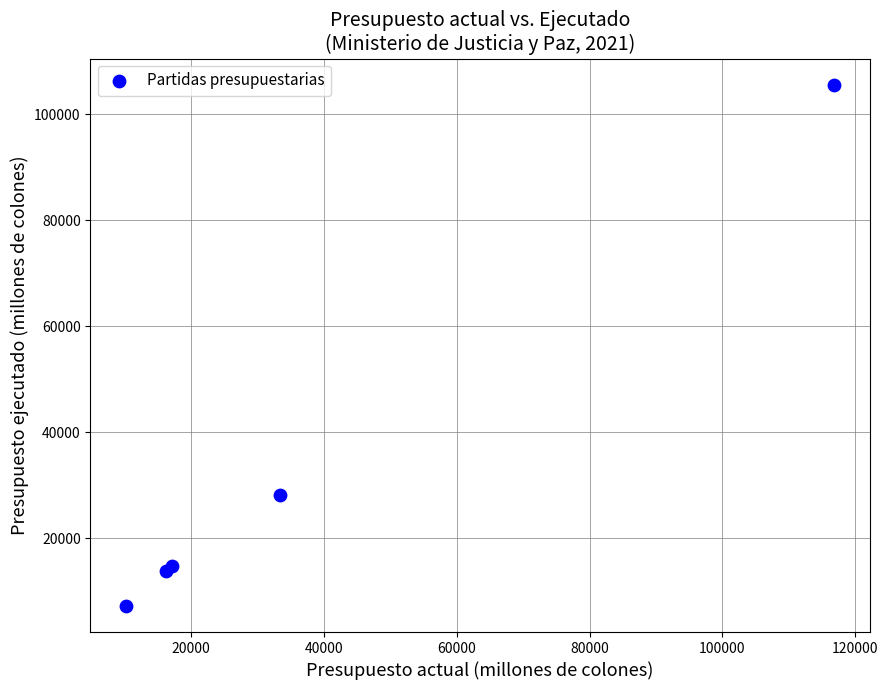

What Y value in the scatter plot is closest to 56372?

28155.4